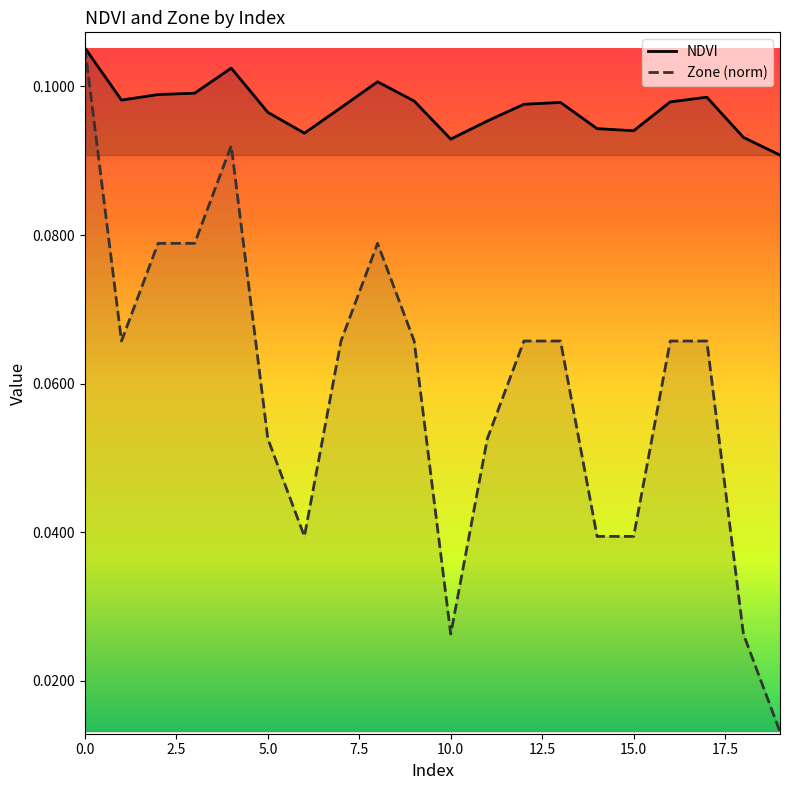

Which label corresponds to the smallest value in the chart?

19